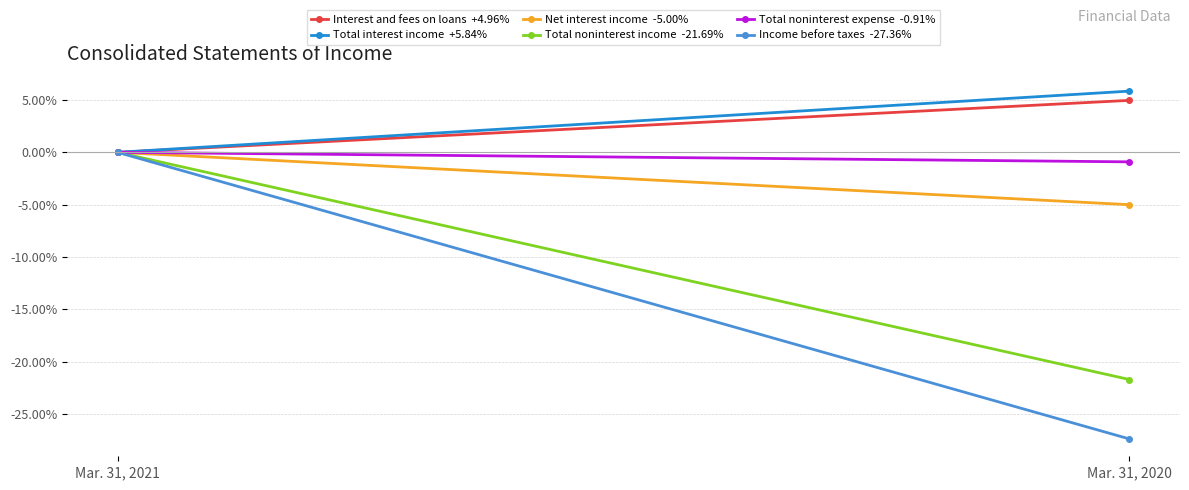

How many data points in Total noninterest expense  -0.91% are less than 0?

1